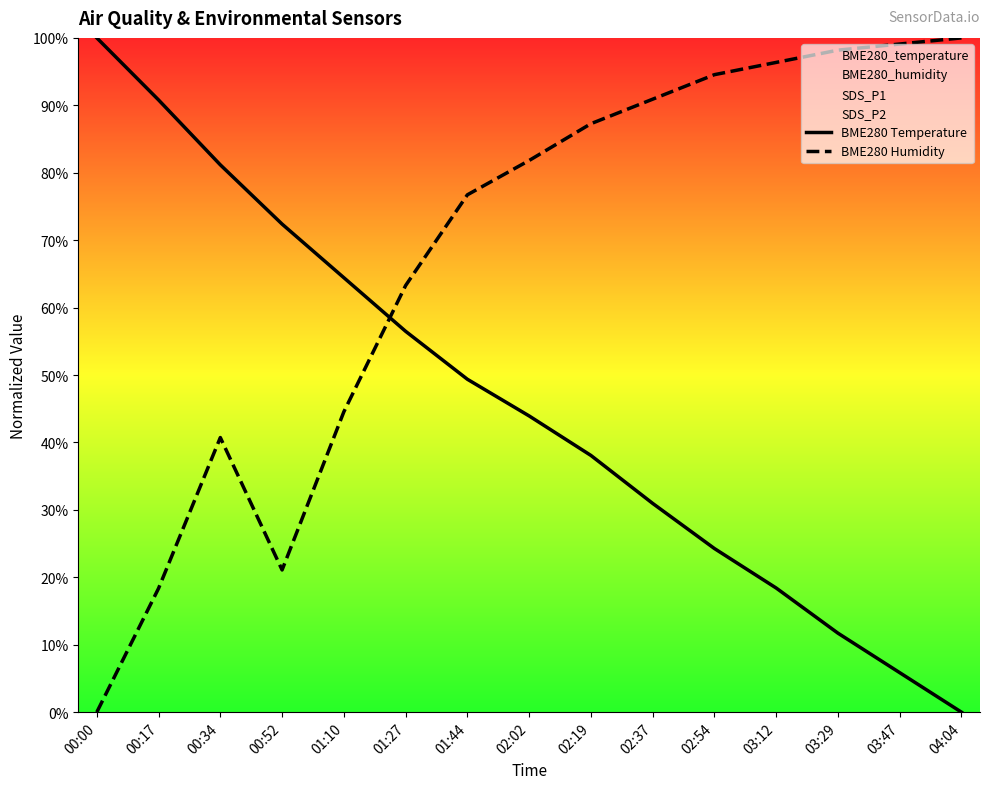

At how many categories does at least one series exceed 0?

15